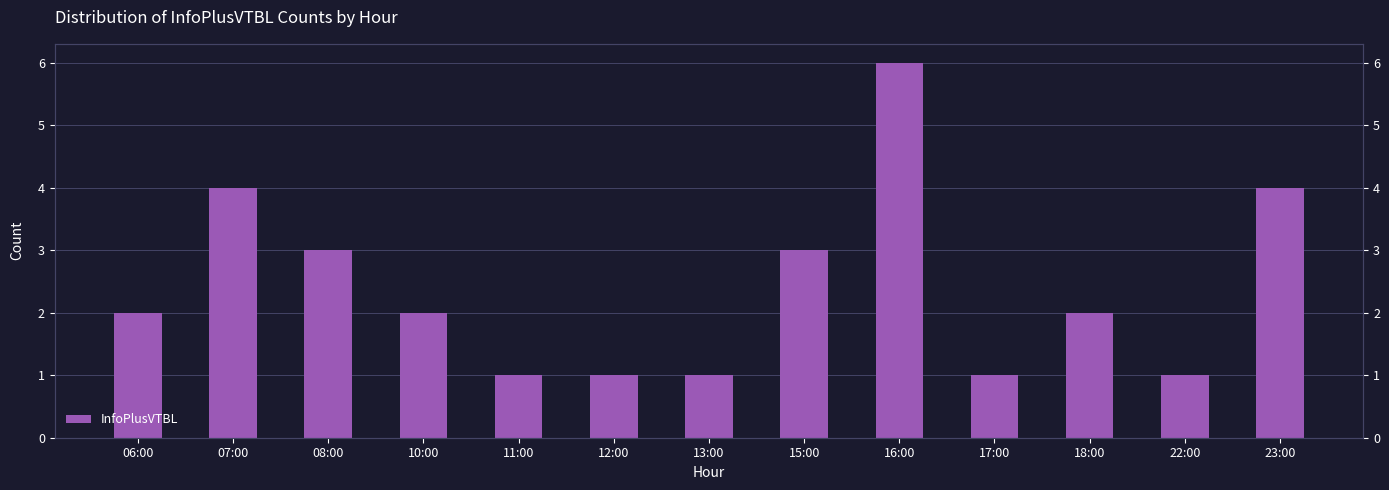

True or false: the data shows 1 at 13:00.

False